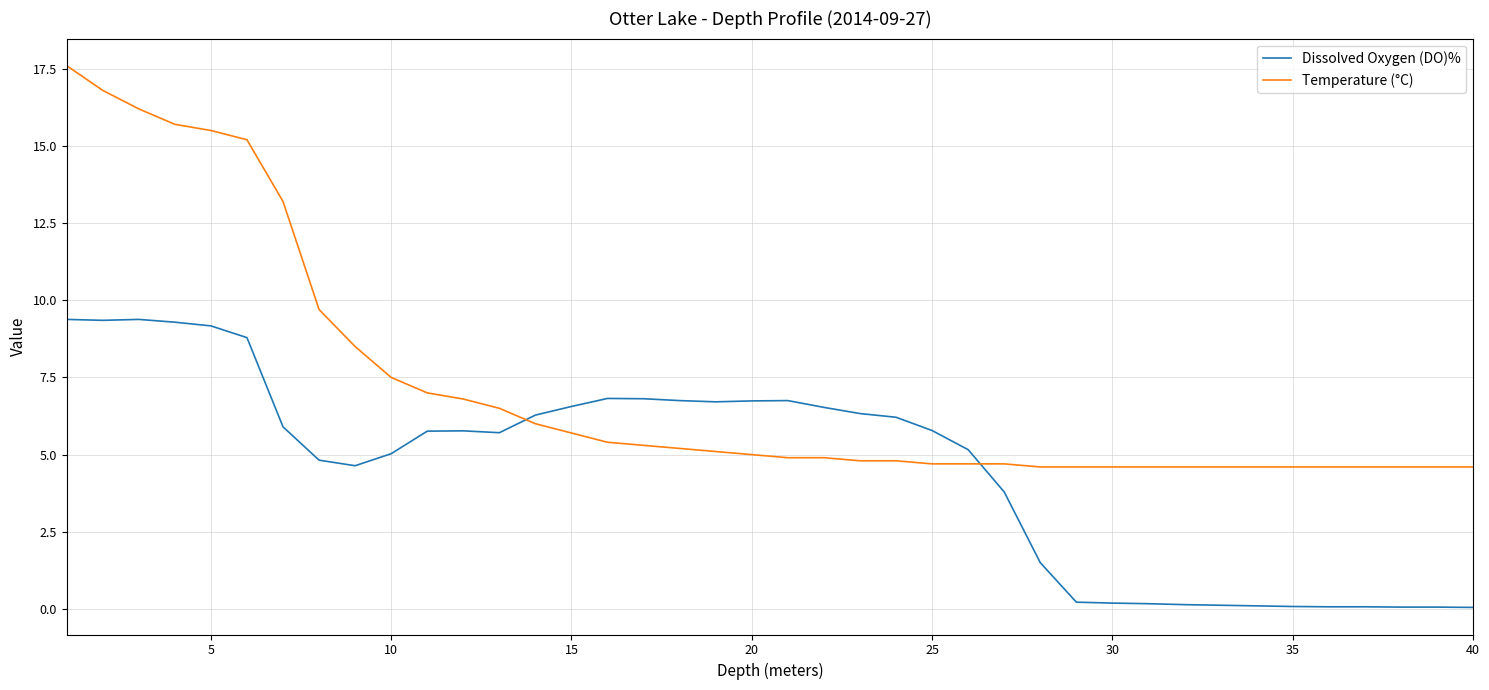

What is the average value of the Temperature (°C) series?

7.2